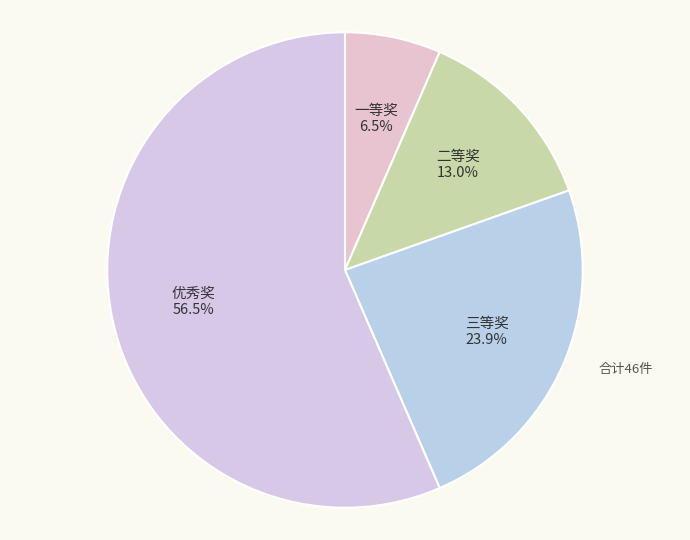

How many slices are in this pie chart?

4